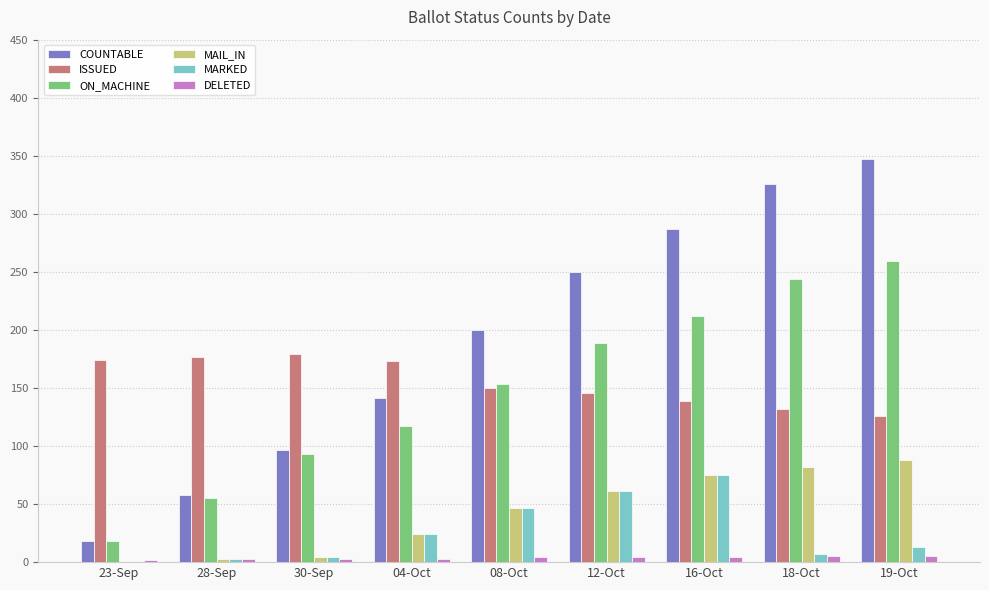

Is it true that DELETED equals 3 at 04-Oct?

True